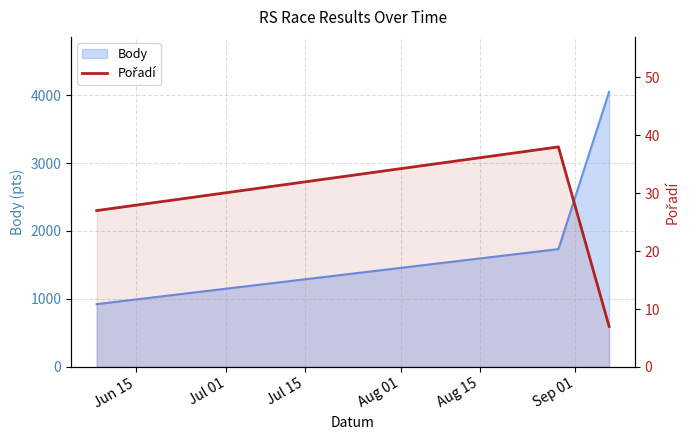

Count the number of categories in the chart.

3